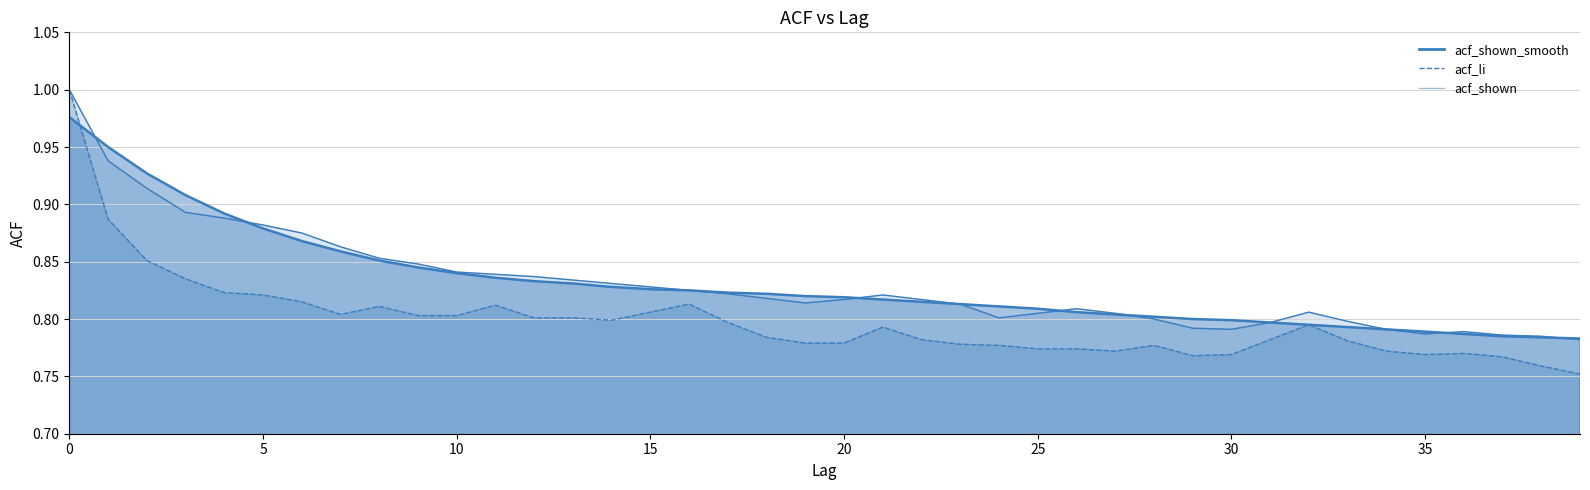

What is the sum of all acf_li values?

31.9